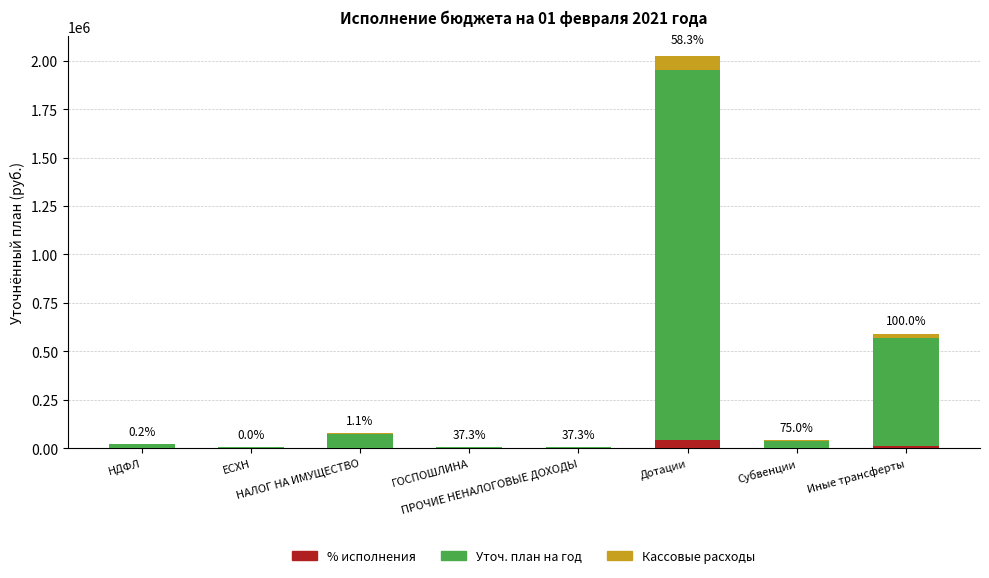

What is the approximate value of Кассовые расходы at ПРОЧИЕ НЕНАЛОГОВЫЕ ДОХОДЫ?

140.0